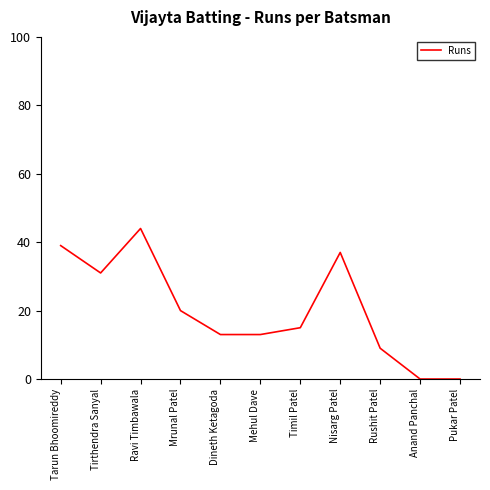

What is the difference between the maximum and minimum values?

44